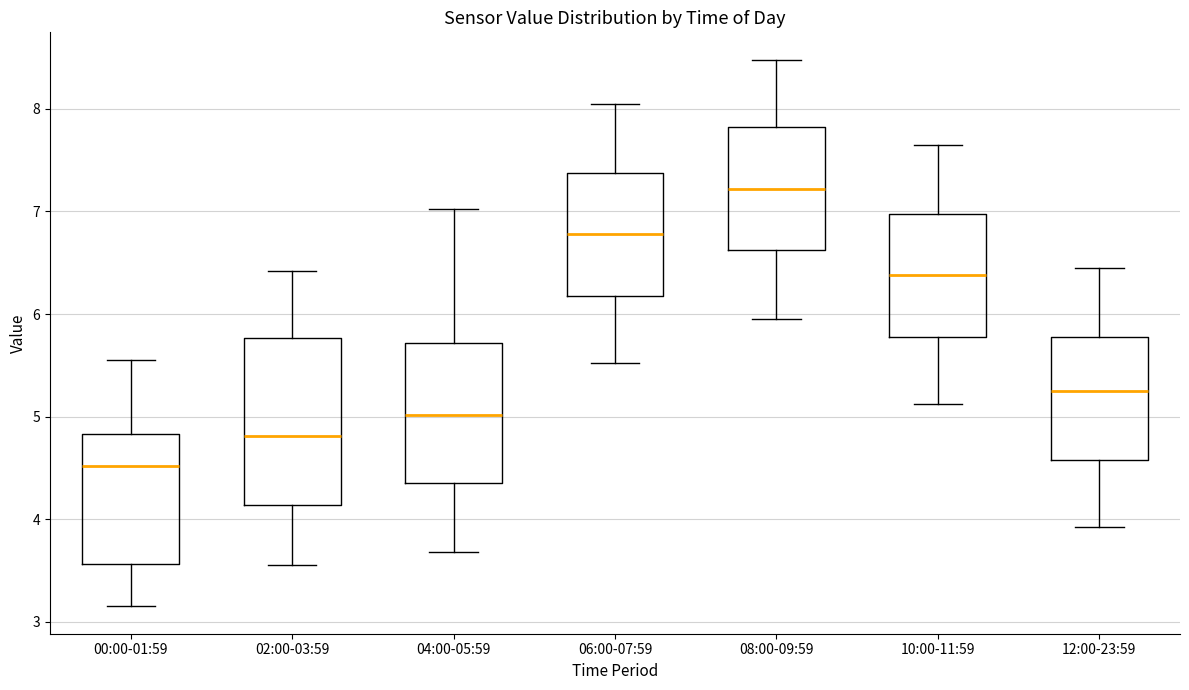

Which box has the lowest median line?

00:00-01:59